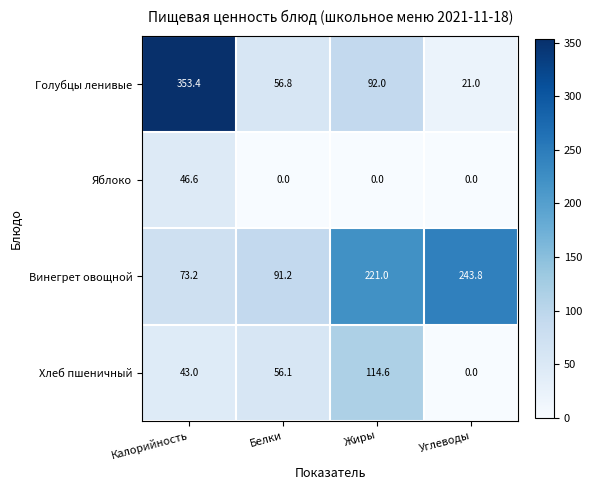

The value of Яблоко at Жиры is 0.0. True or false?

True